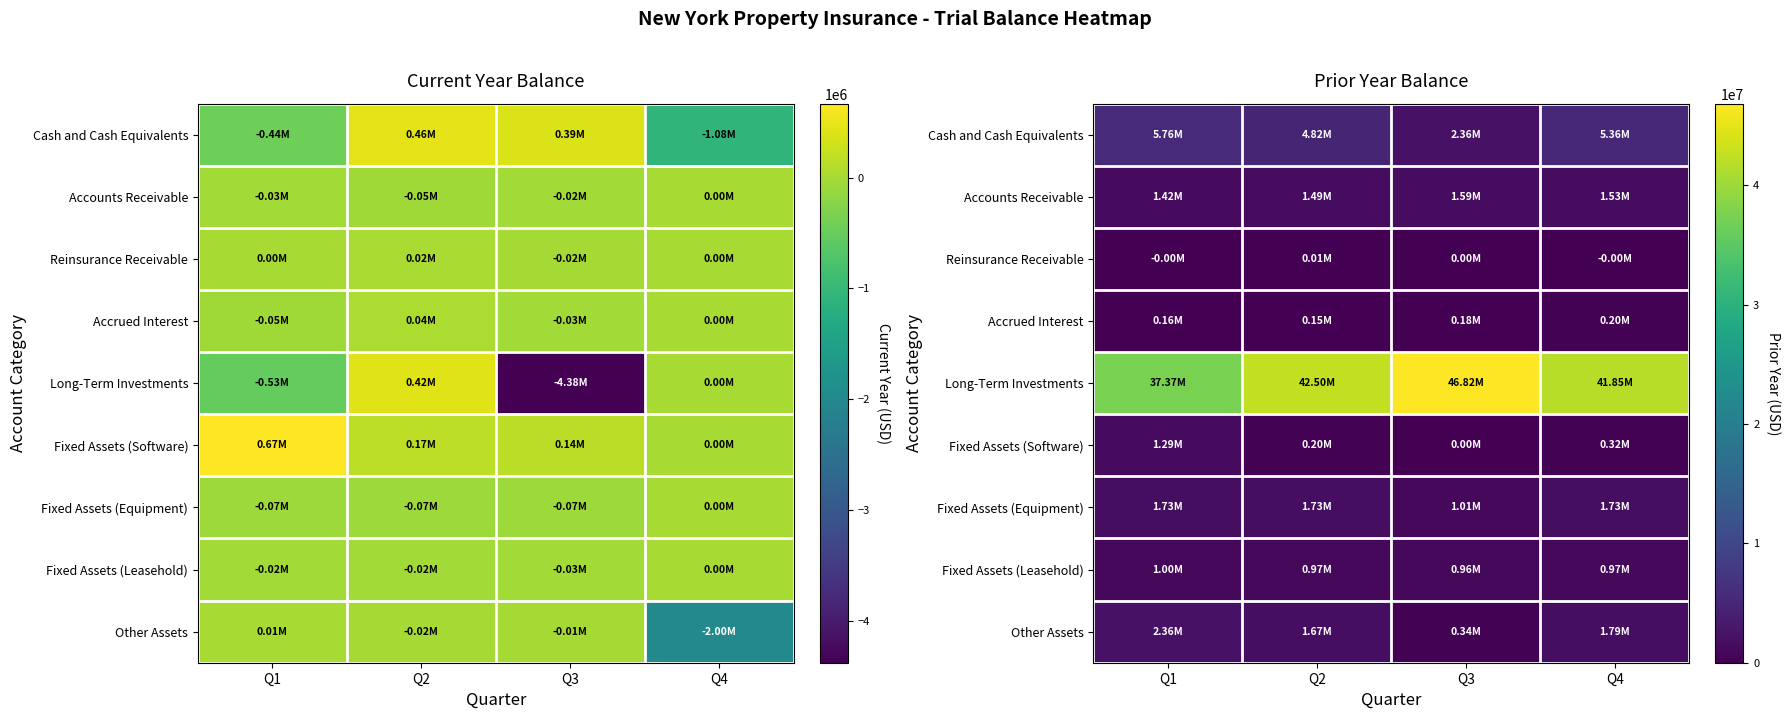

At which category is the sum across all series the highest?

Q4